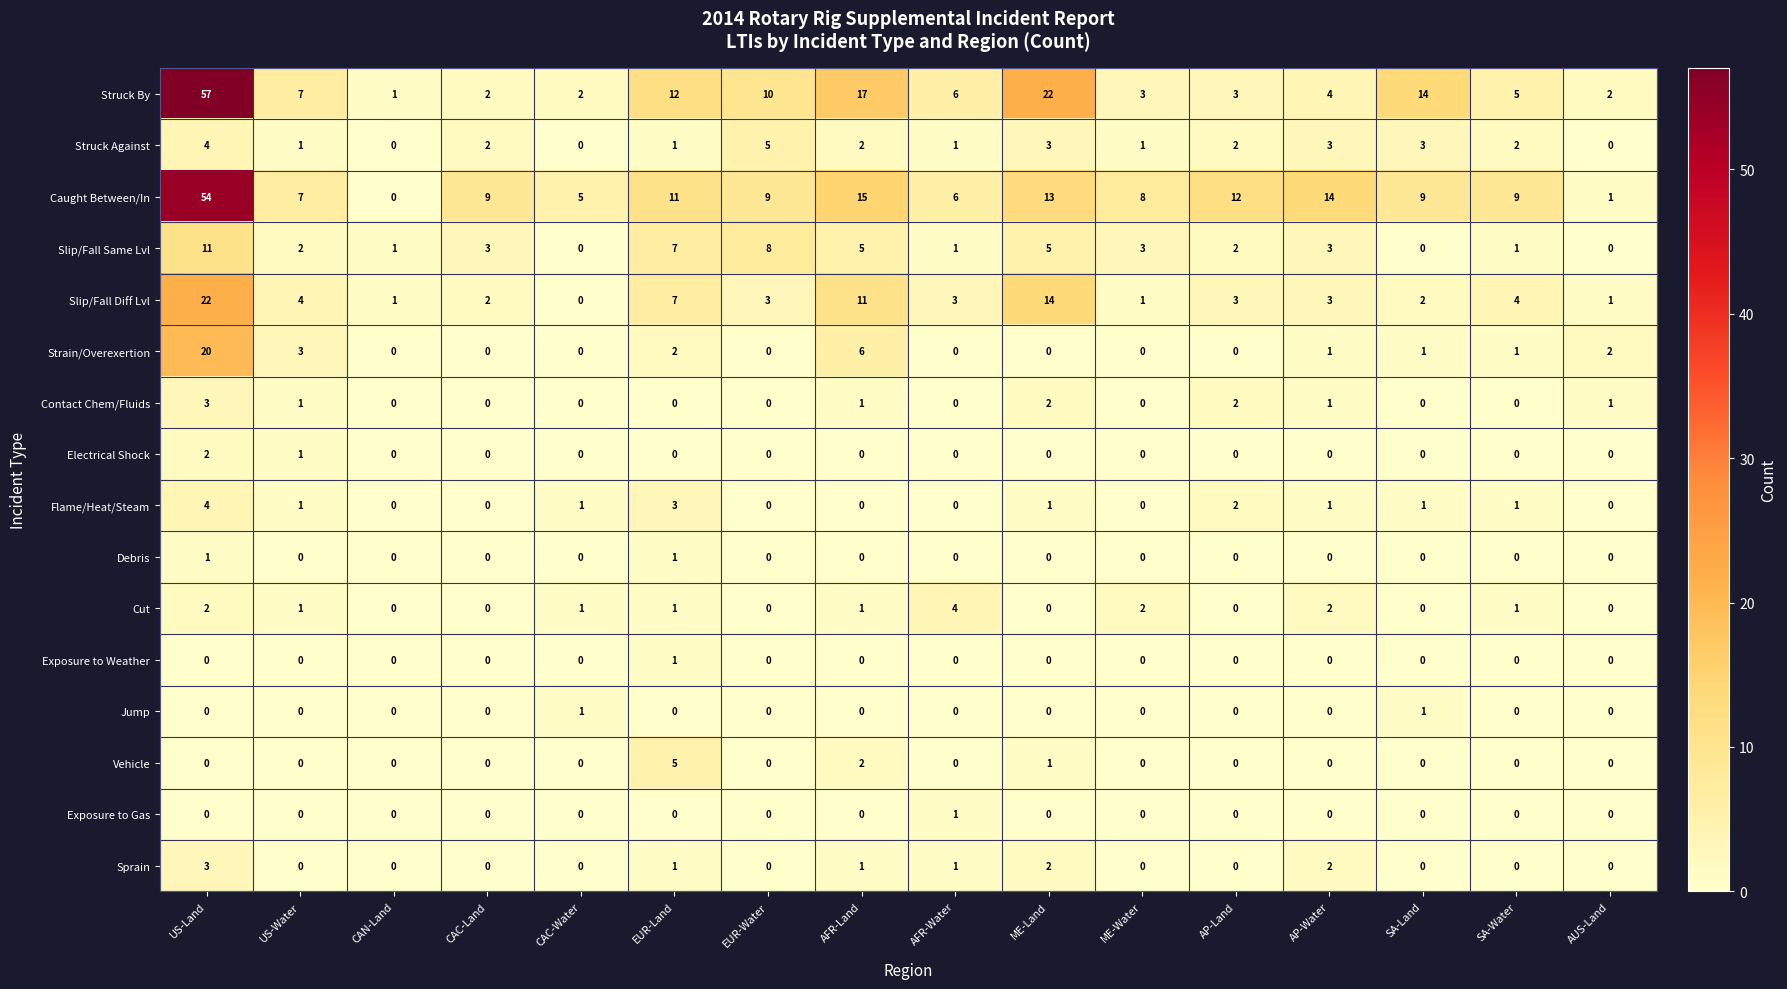

What is the difference between the Struck By values at AFR-Water and EUR-Water?

4